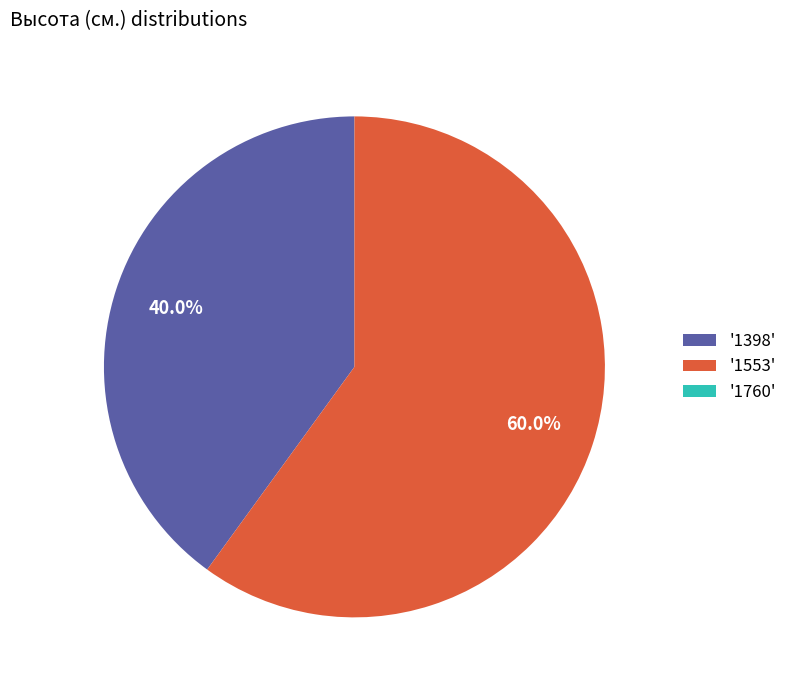

Approximately how many times larger is the value at '1398' compared to '1553'?

0.7